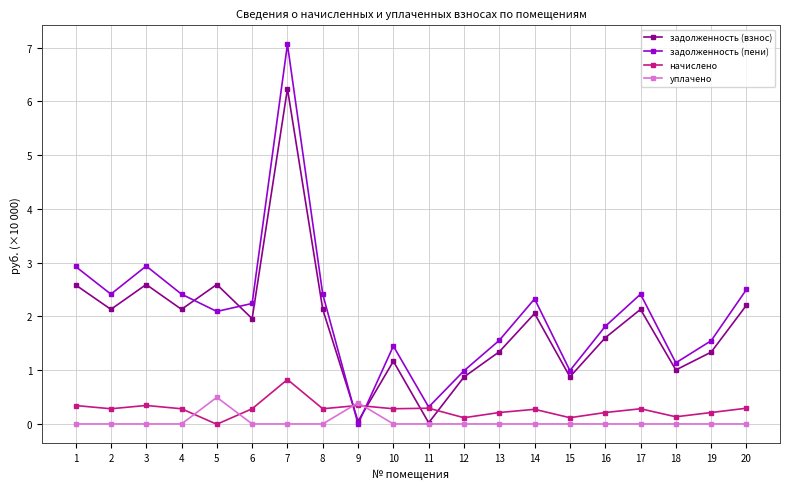

How many distinct data groups are displayed?

4